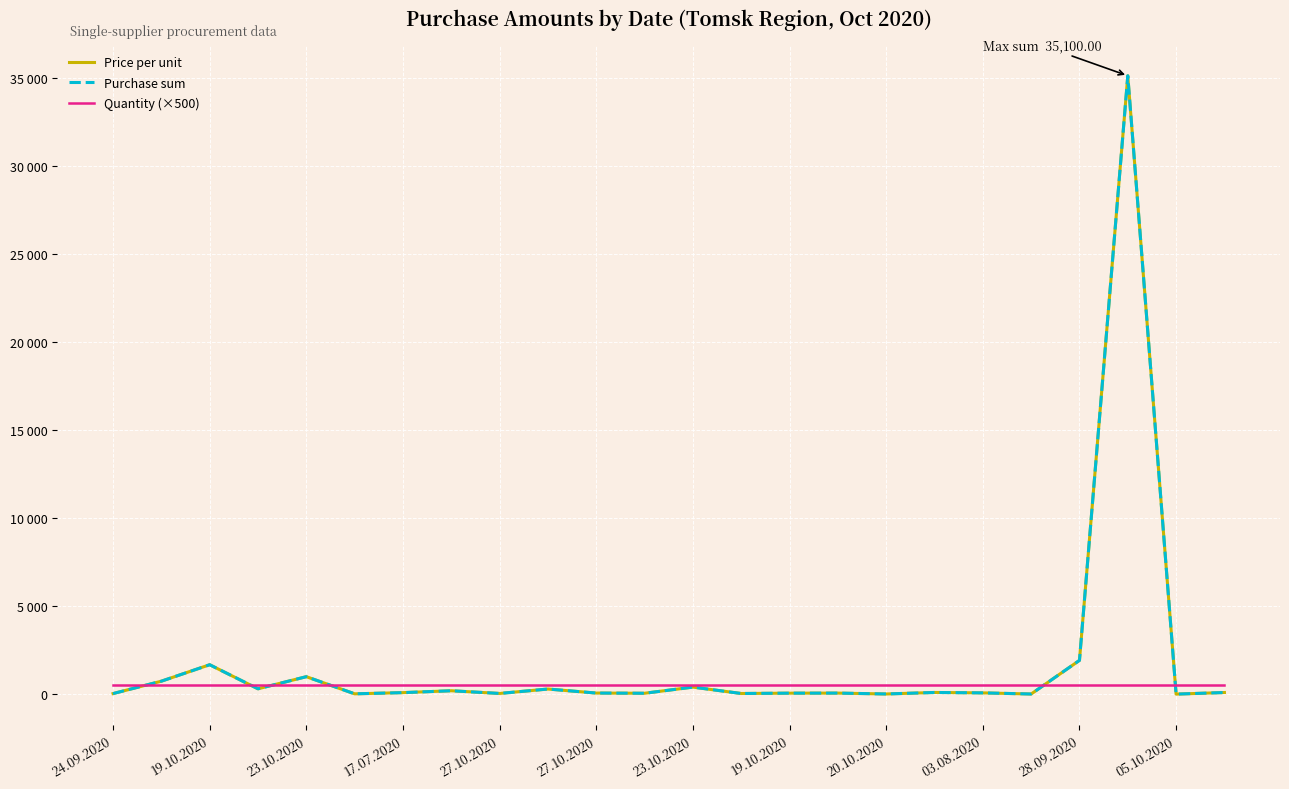

Does the chart display data point markers on the line(s)?

No